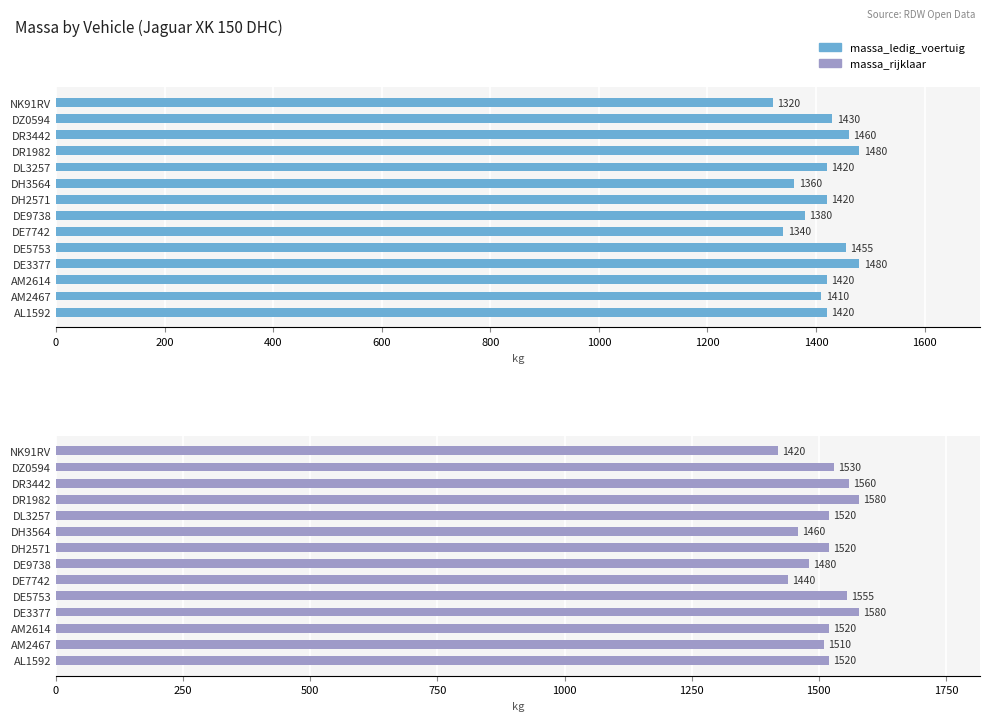

Rank the series by their maximum value, from lowest to highest.

massa_ledig_voertuig, massa_rijklaar